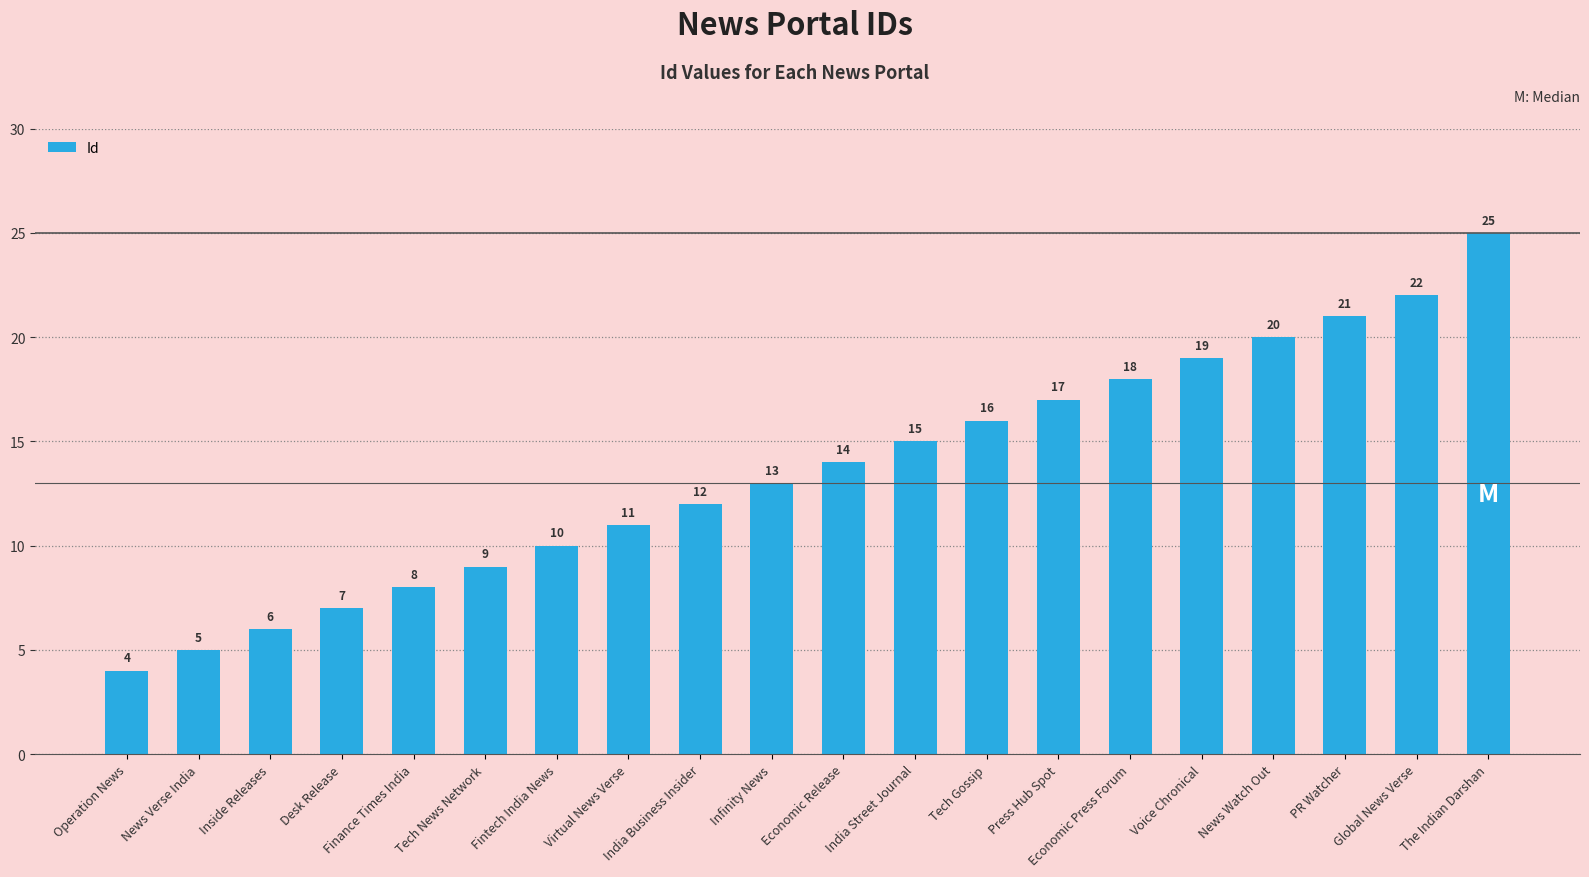

What is the change in value from Tech News Network to Infinity News?

+4